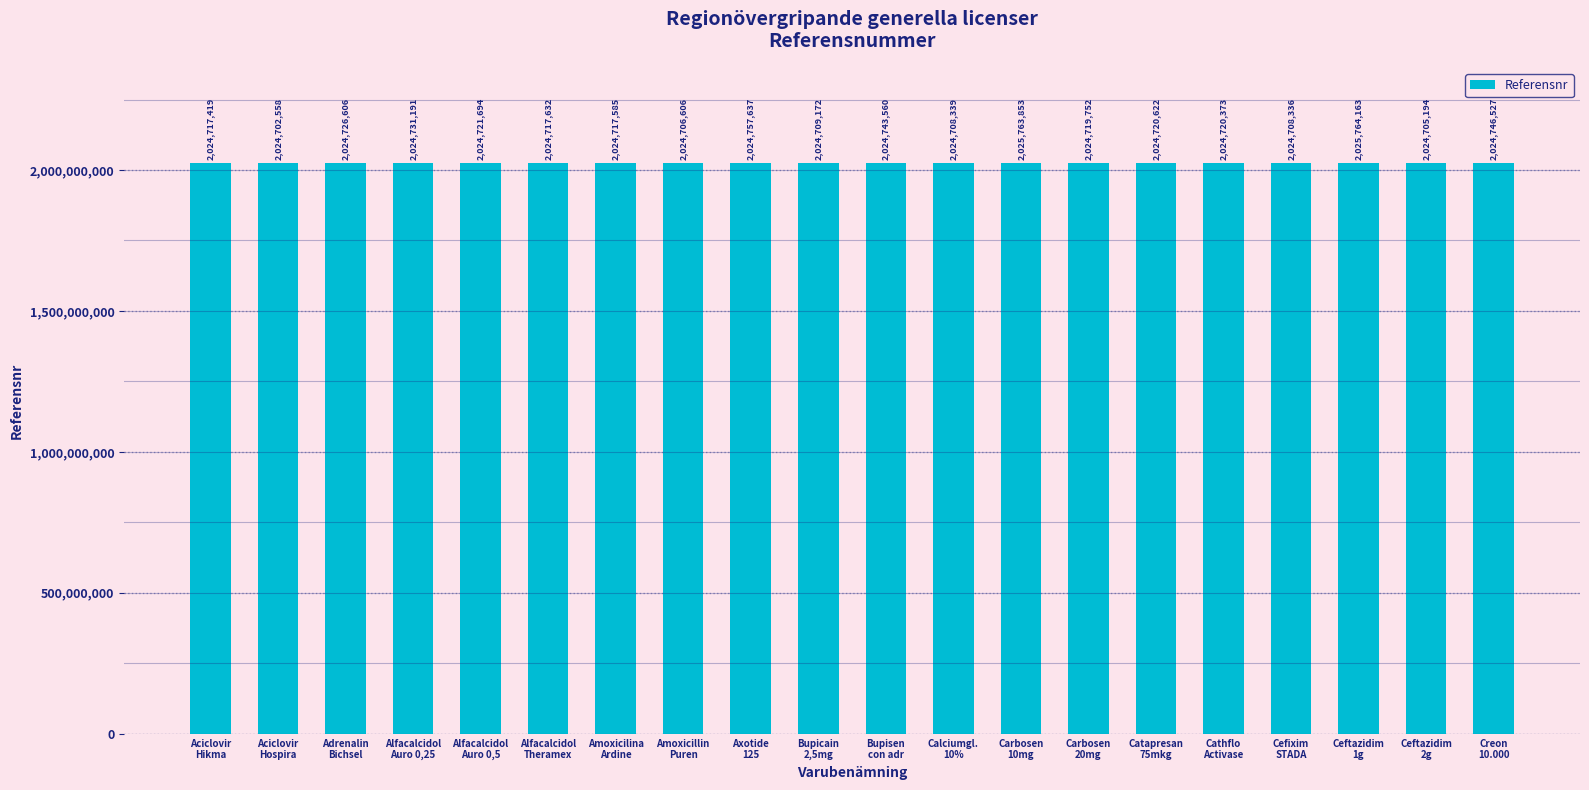

List the labels in order of value, largest first.

Ceftazidim
1g, Carbosen
10mg, Axotide
125, Creon
10.000, Bupisen
con adr, Alfacalcidol
Auro 0,25, Adrenalin
Bichsel, Alfacalcidol
Auro 0,5, Catapresan
75mkg, Cathflo
Activase, Carbosen
20mg, Alfacalcidol
Theramex, Amoxicilina
Ardine, Aciclovir
Hikma, Bupicain
2,5mg, Calciumgl.
10%, Cefixim
STADA, Amoxicillin
Puren, Ceftazidim
2g, Aciclovir
Hospira